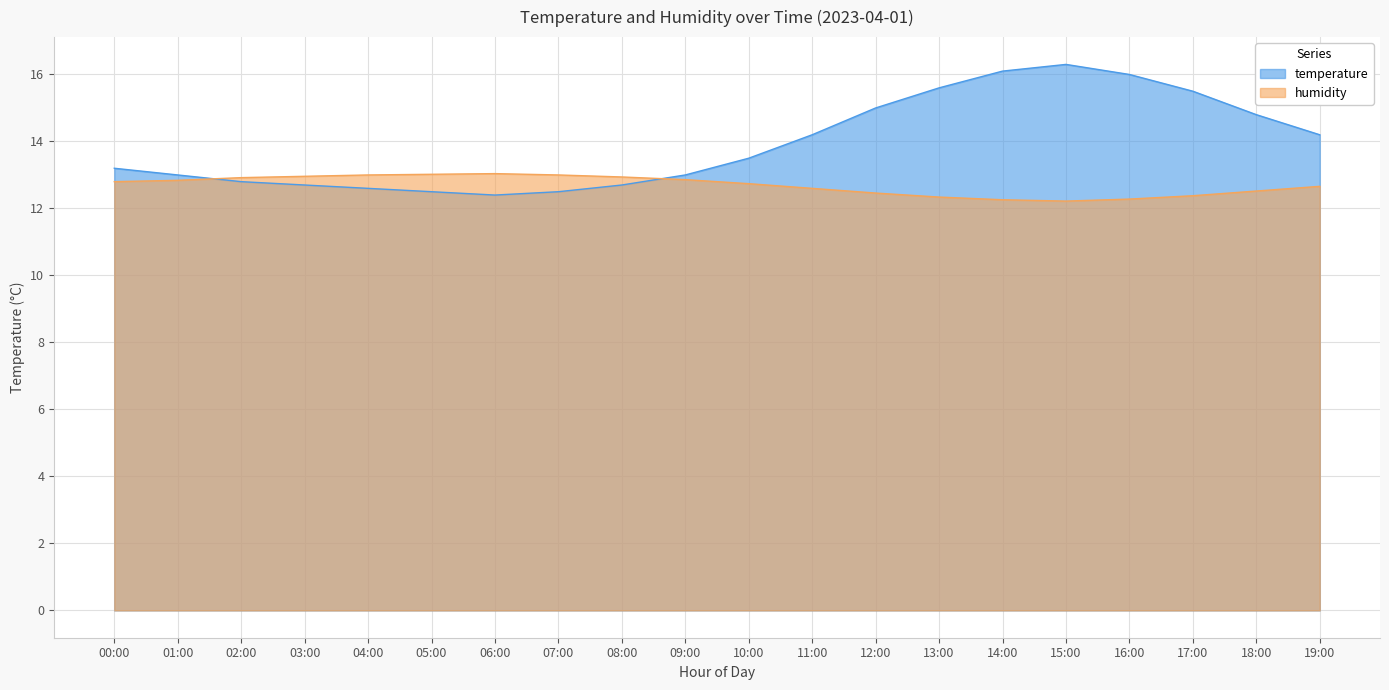

What is the difference between the maximum and minimum values in the temperature series?

3.9